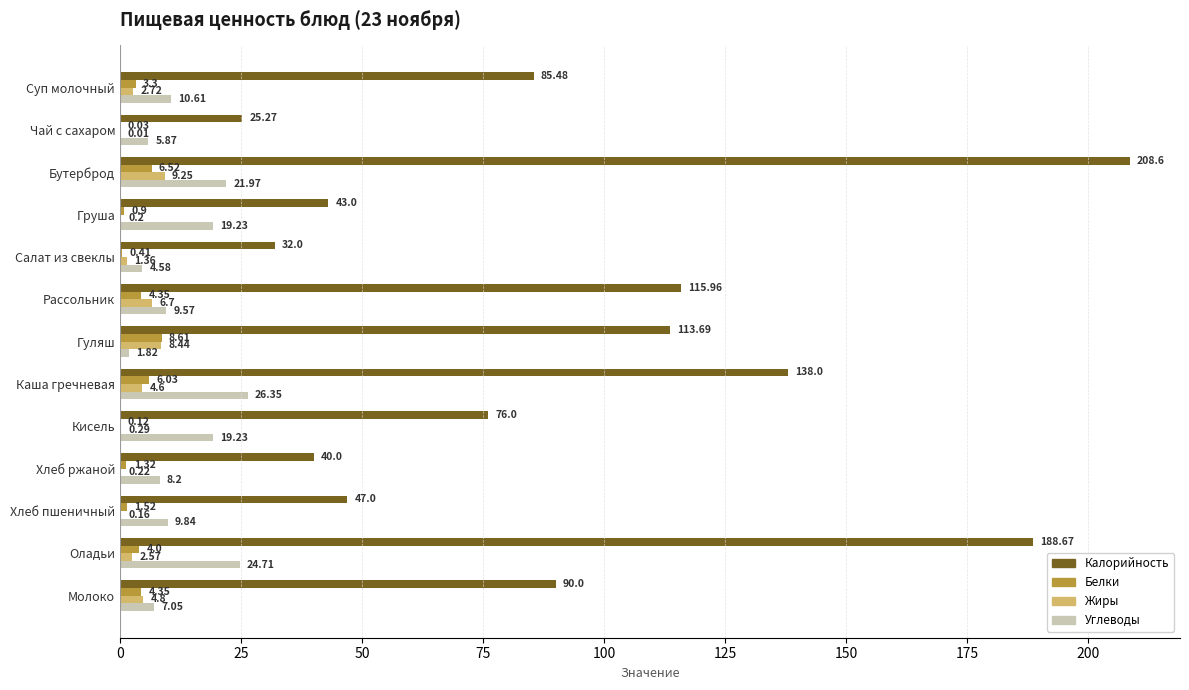

Between Гуляш and Кисель, which series saw the biggest shift?

Калорийность